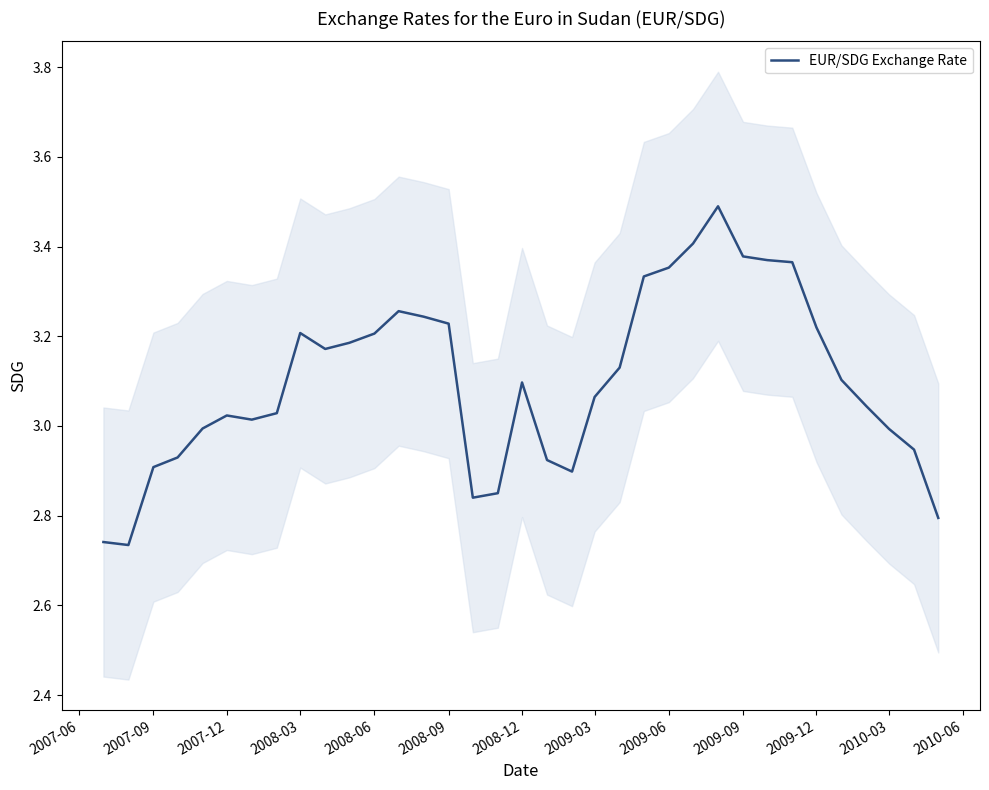

Is this an area chart (filled region under the line)?

No